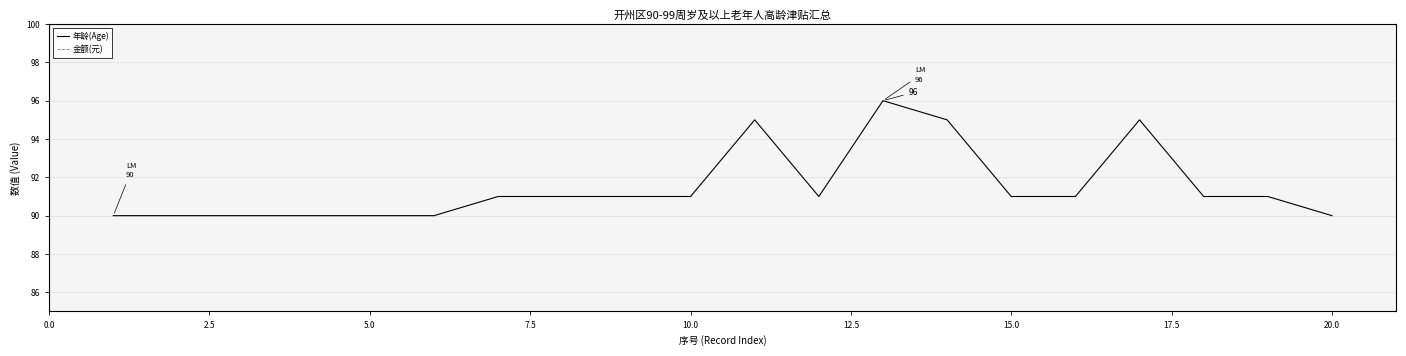

List the series in order of their peak value, highest first.

金额(元), 年龄(Age)